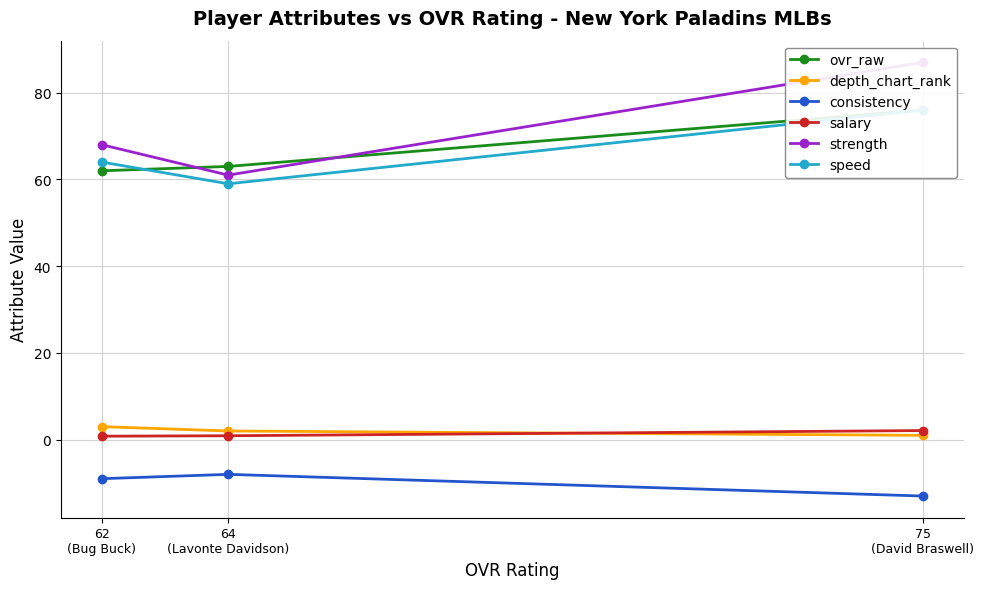

At how many categories does at least one series exceed 38?

3